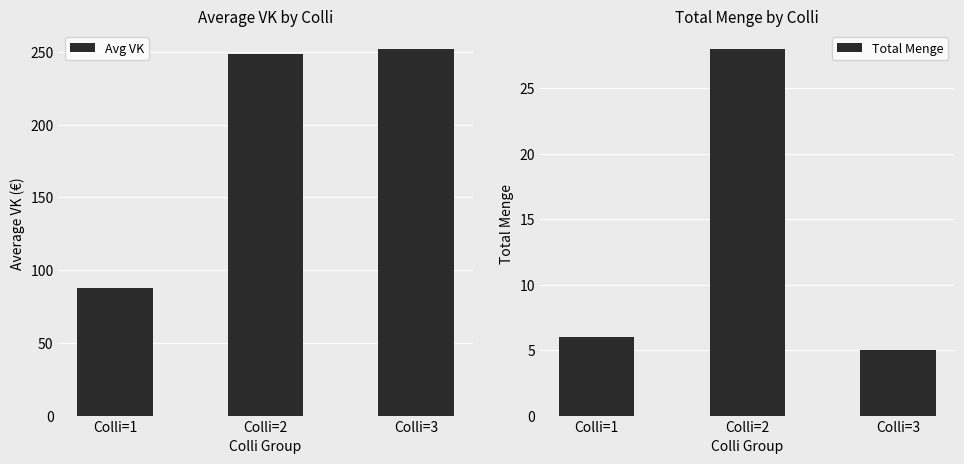

Which category has the lowest value in the Avg VK series?

Colli=1